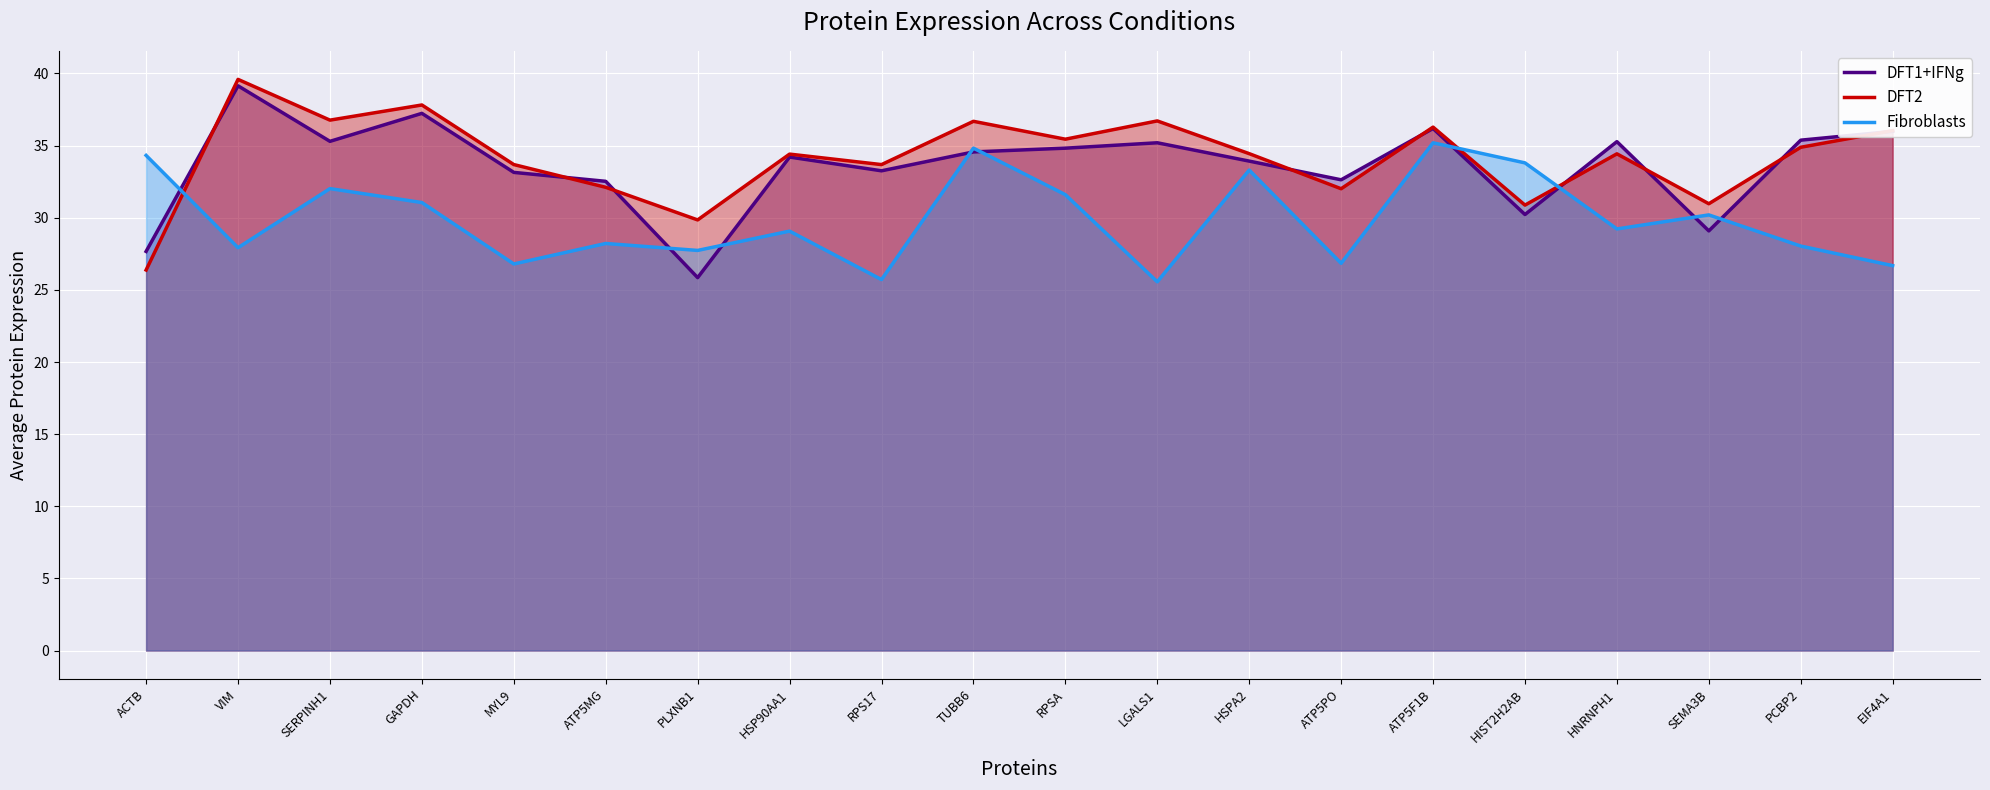

Where do Fibroblasts and DFT2 first cross each other?

ACTB and VIM